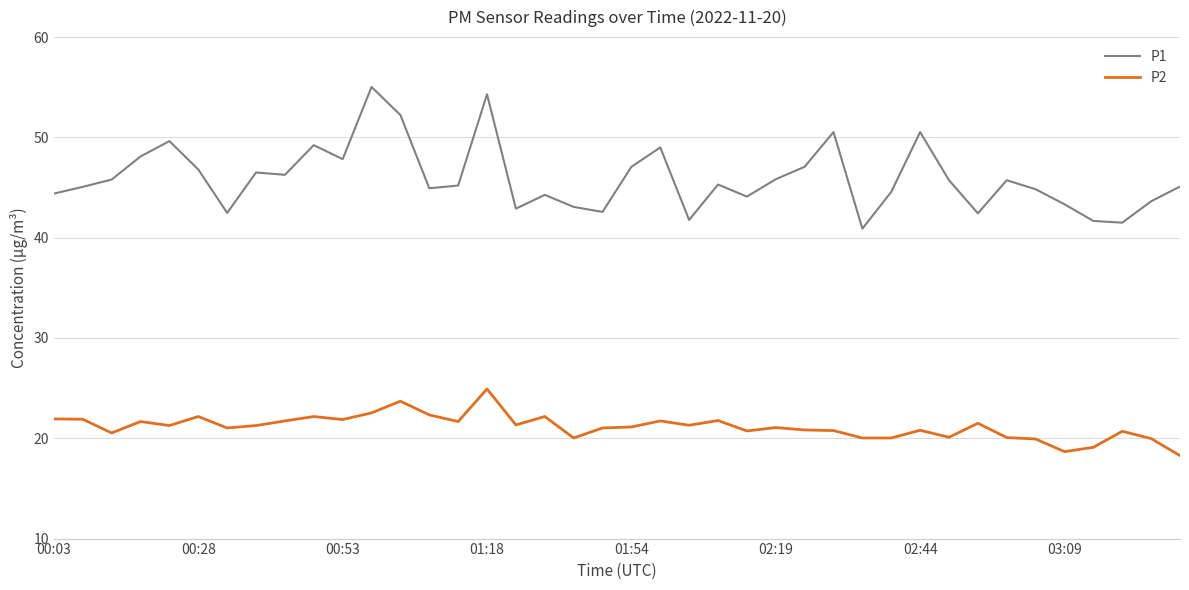

List the series in order of their overall mean, lowest first.

P2, P1